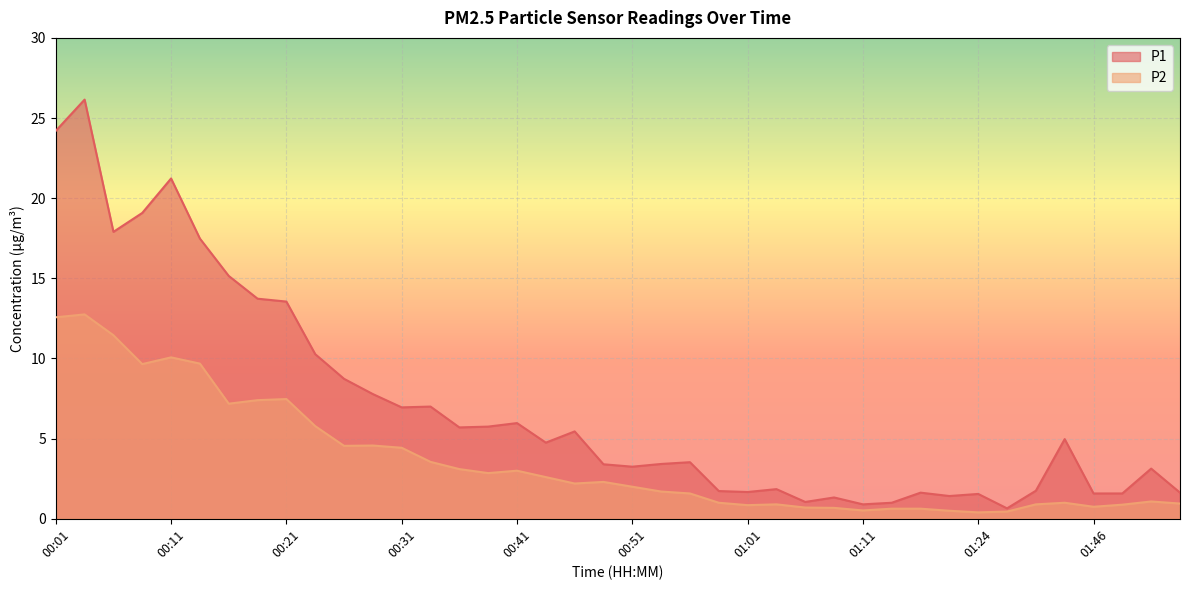

At which label does P1 first exceed 4?

00:01